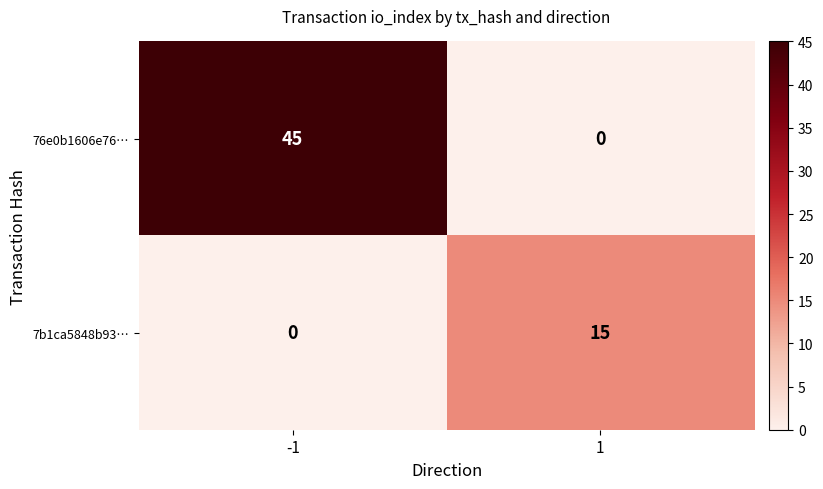

What is the sum of all 76e0b1606e76… values?

45